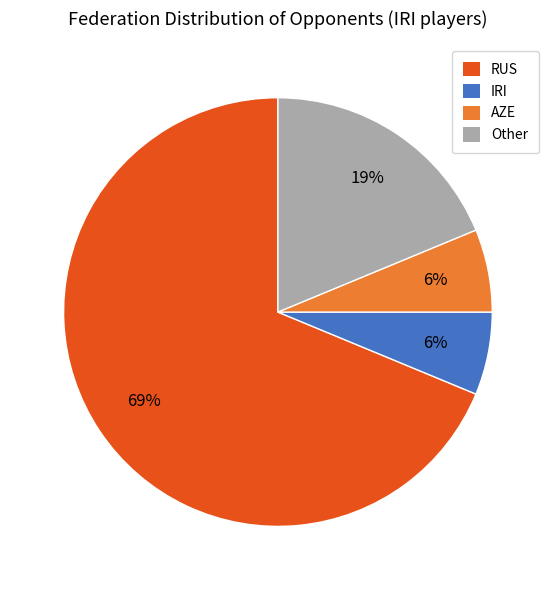

To the nearest percent, what portion does RUS represent?

69%